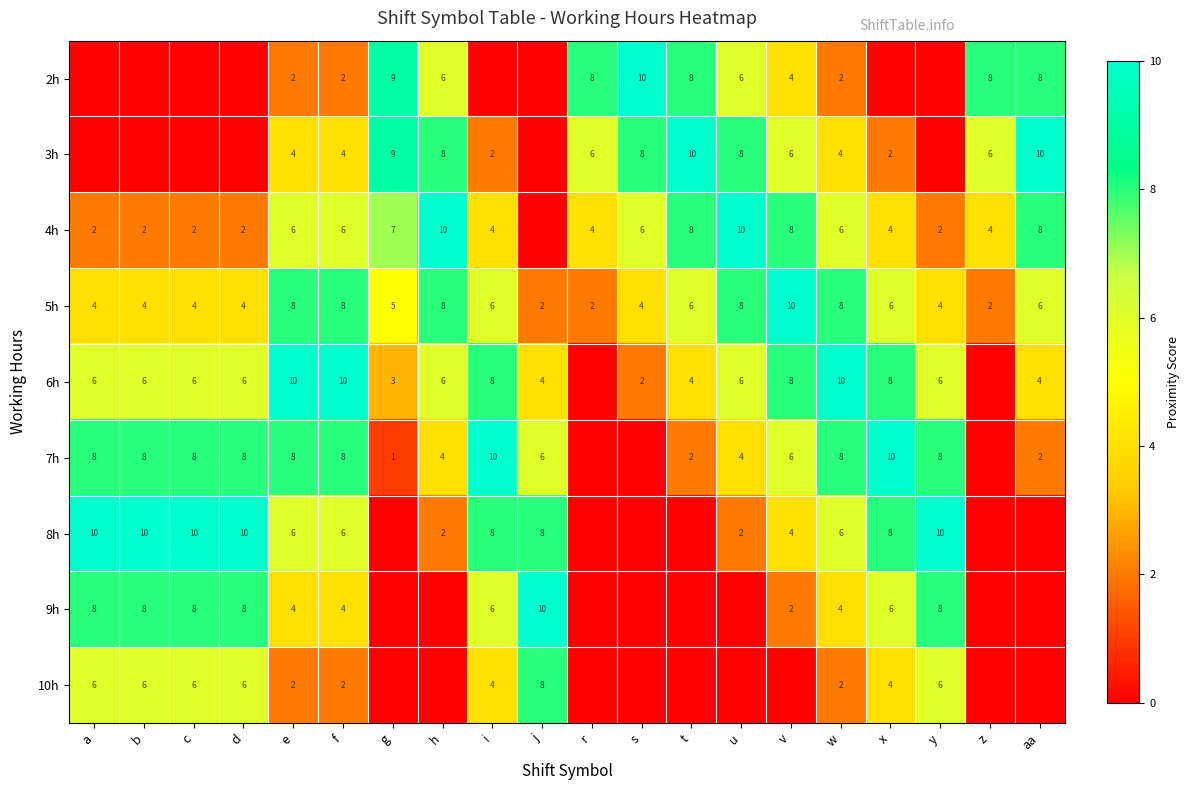

How many distinct data groups are displayed?

9